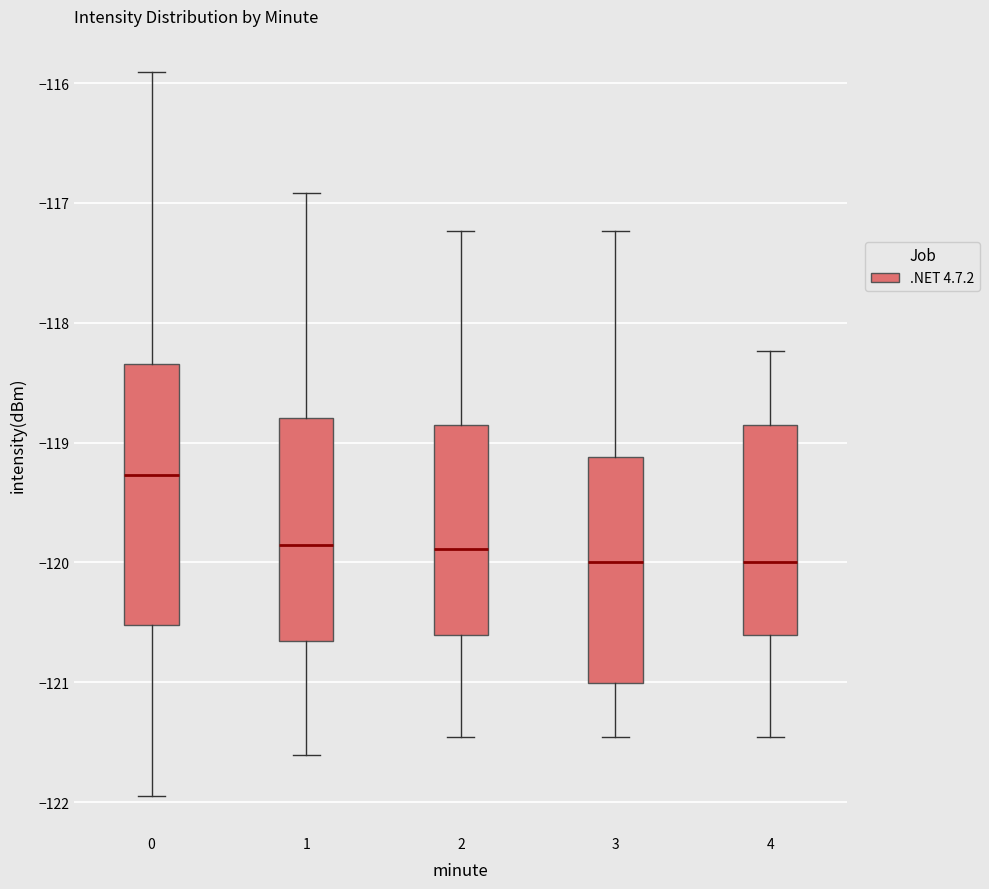

Comparing the boxes themselves (not the whiskers), which one is the tallest?

0